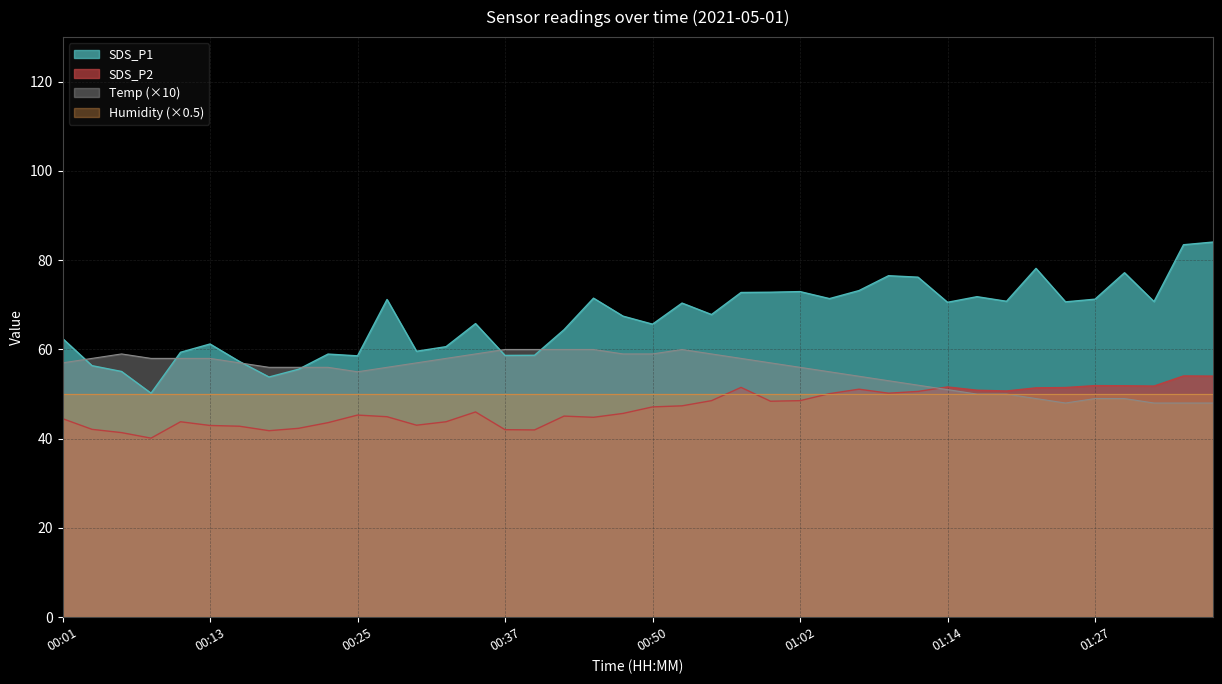

How many categories are shown in the chart?

40